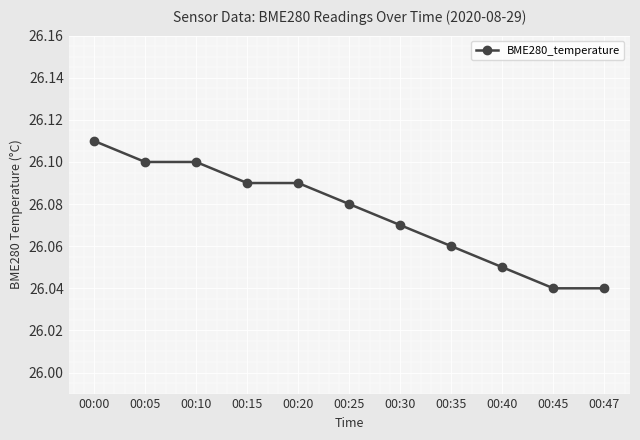

How many values are between 26 and 27?

11